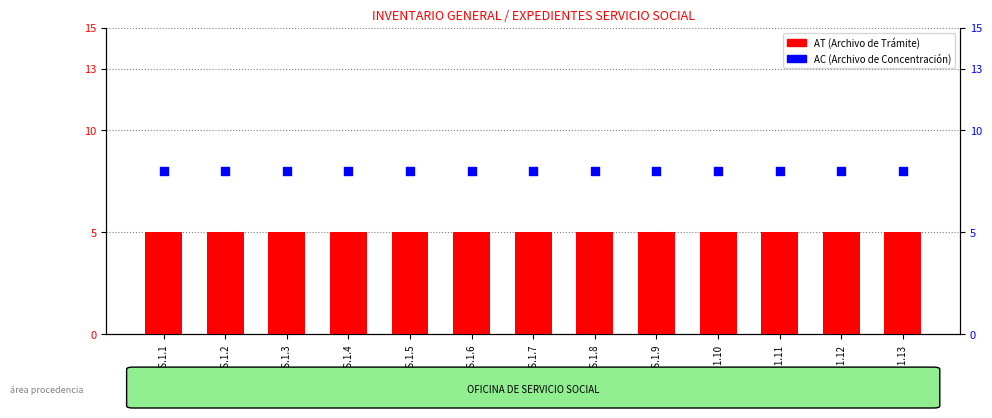

Is the value of AT at 01Y.S.S.1.13 greater than the value of AC at 01Y.S.S.1.6?

No